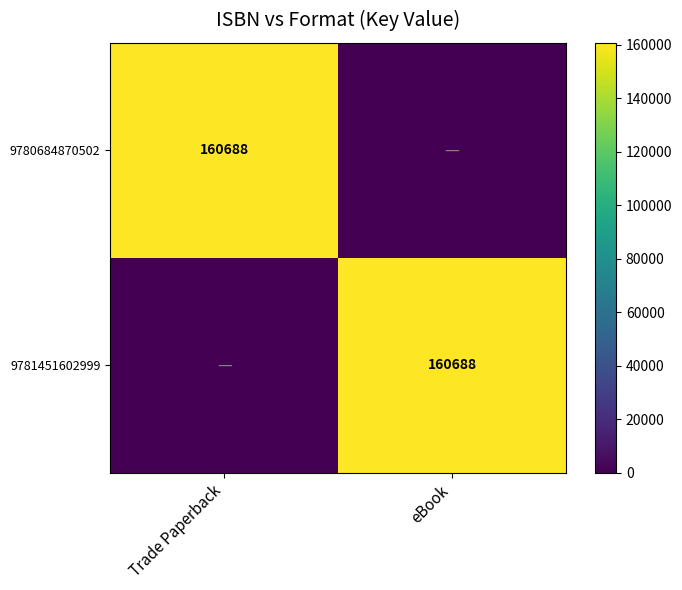

True or false: 9780684870502 has a value of 160688 at Trade Paperback.

True